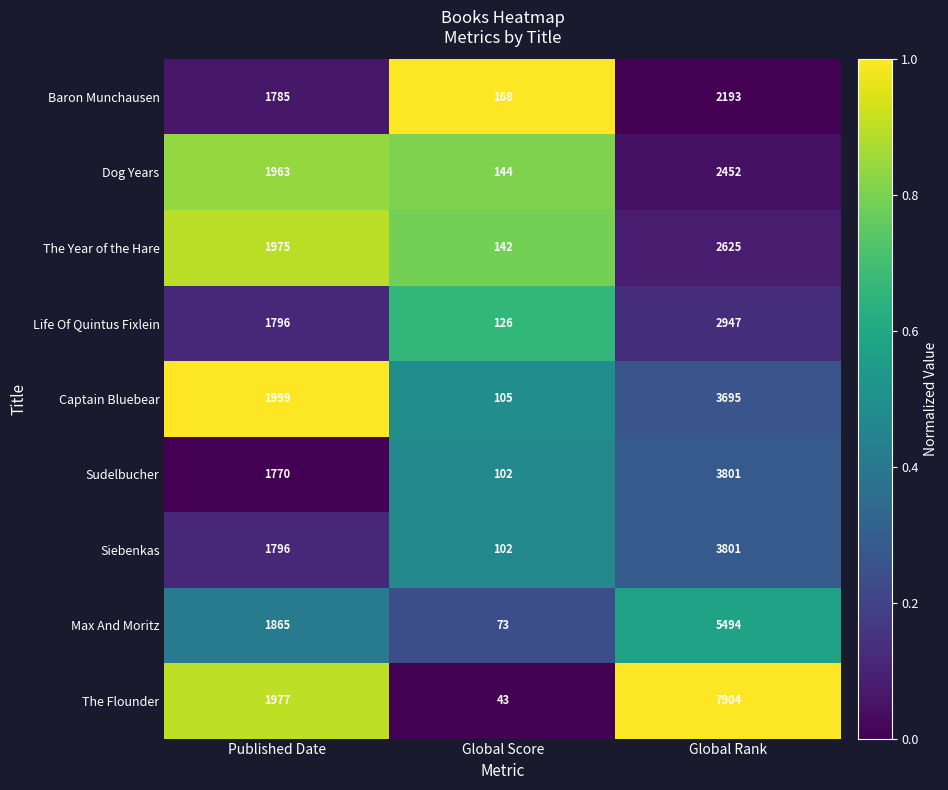

Which category has the lowest value across all series?

Global Score